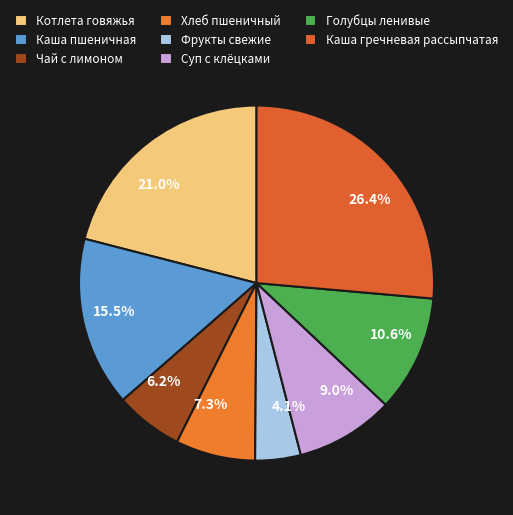

To the nearest percent, what portion does Каша гречневая рассыпчатая represent?

26%